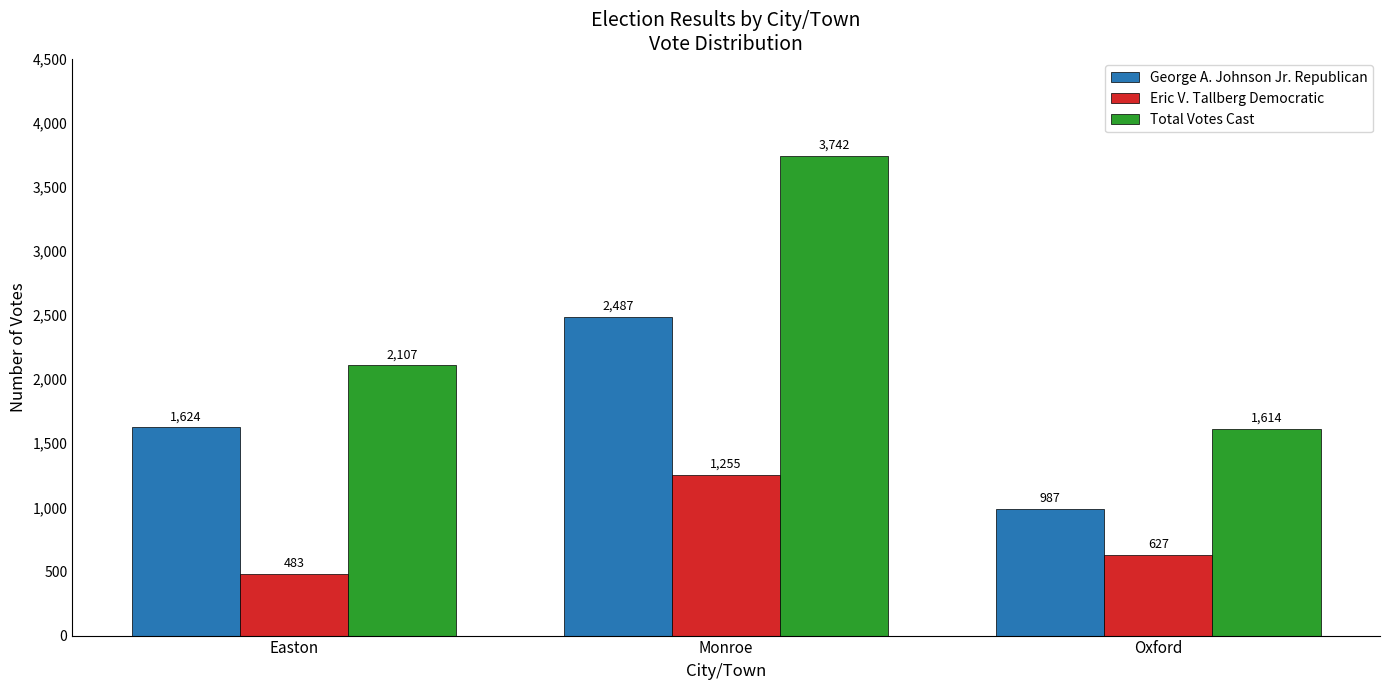

What position from the right is Monroe?

2